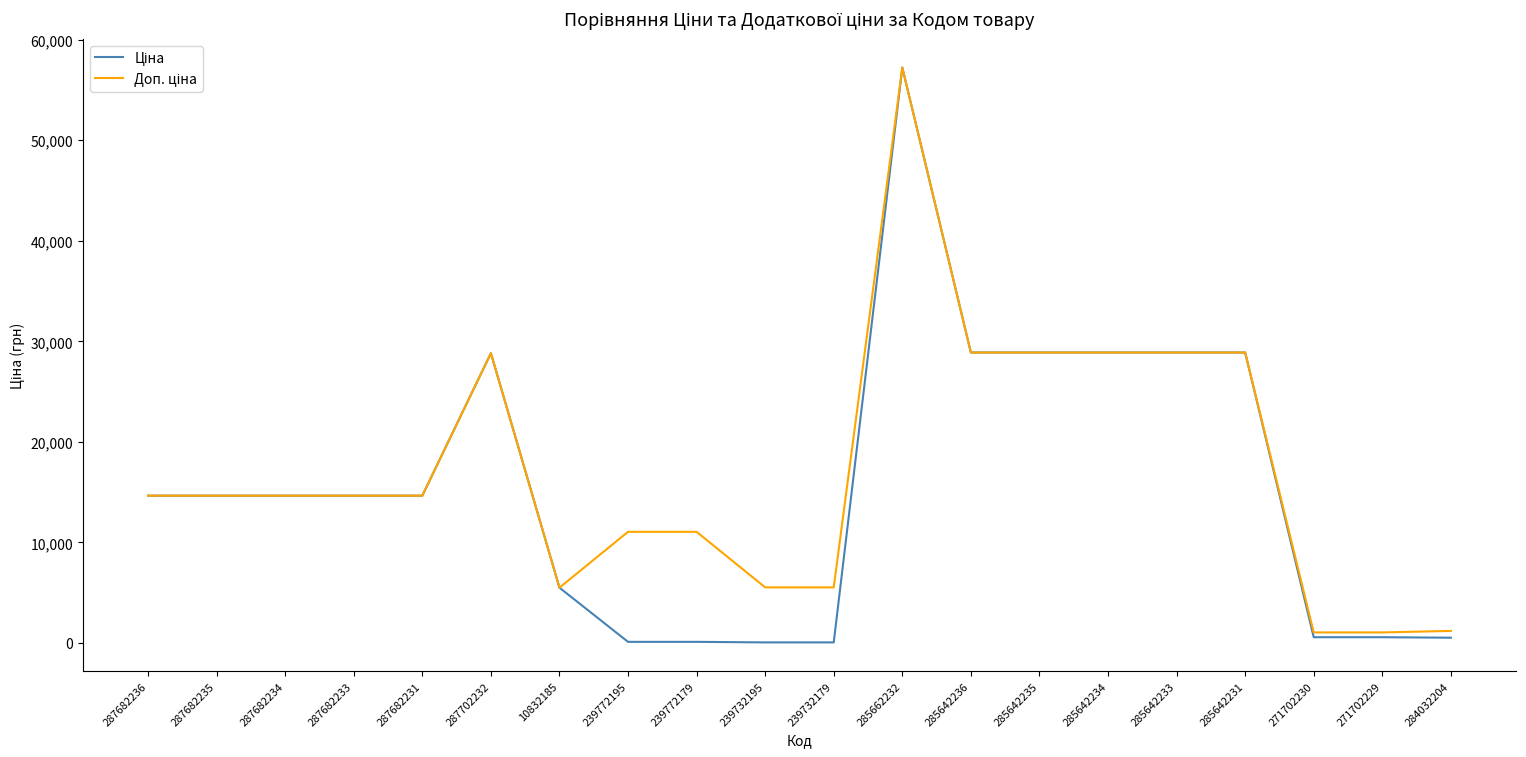

Which label corresponds to the largest value in the chart?

285662232